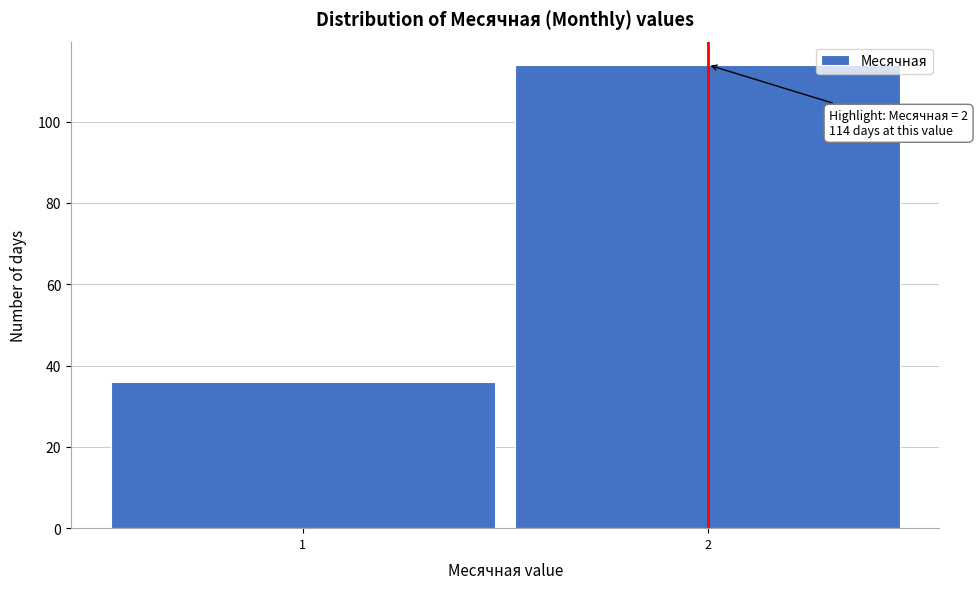

Reading right to left, extract all data points from this chart.

114	36